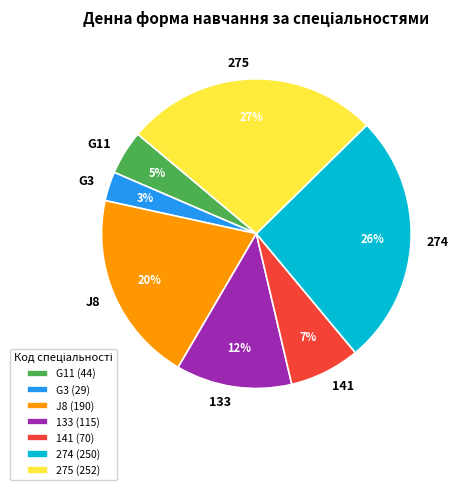

Count the number of slices in the pie.

7